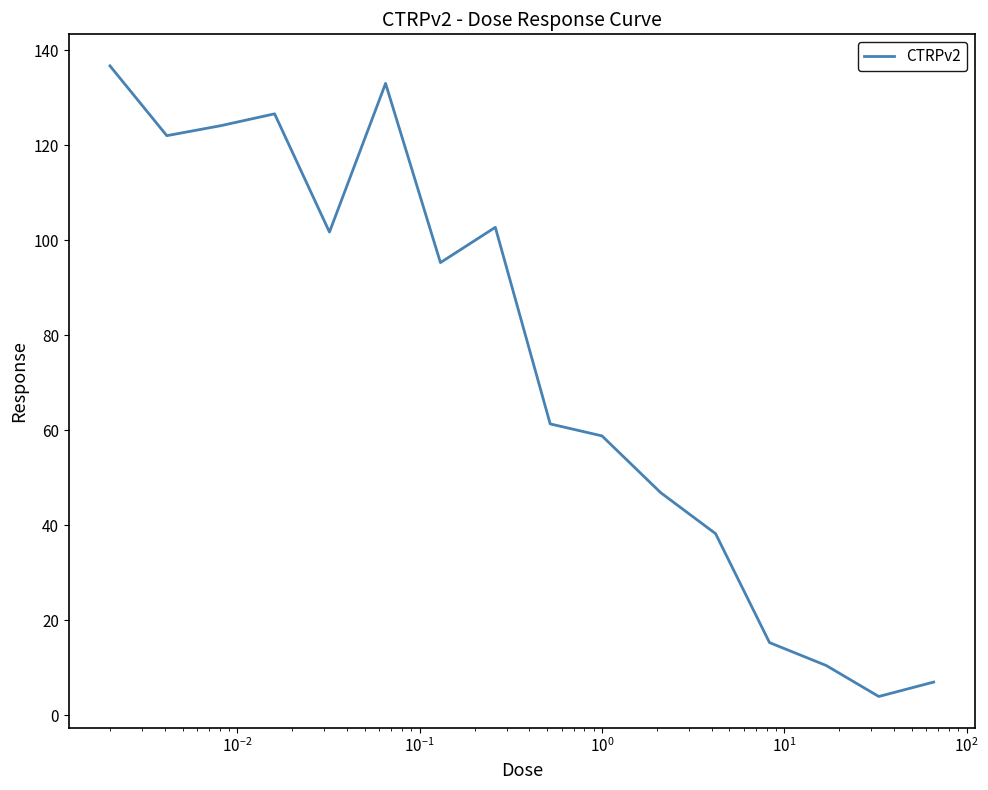

What is the greatest value displayed?

136.7